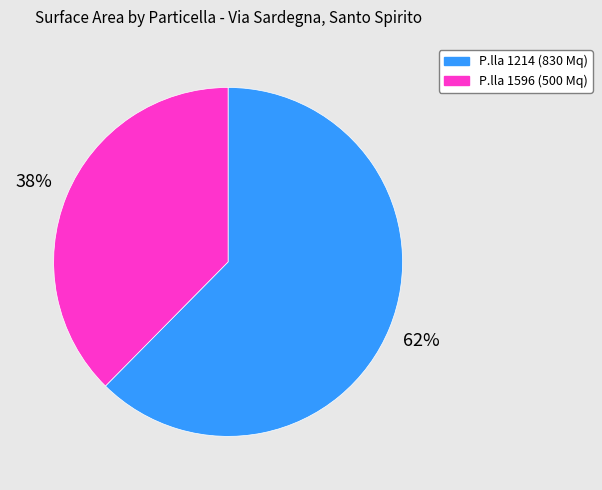

Does any single category account for the majority?

Yes